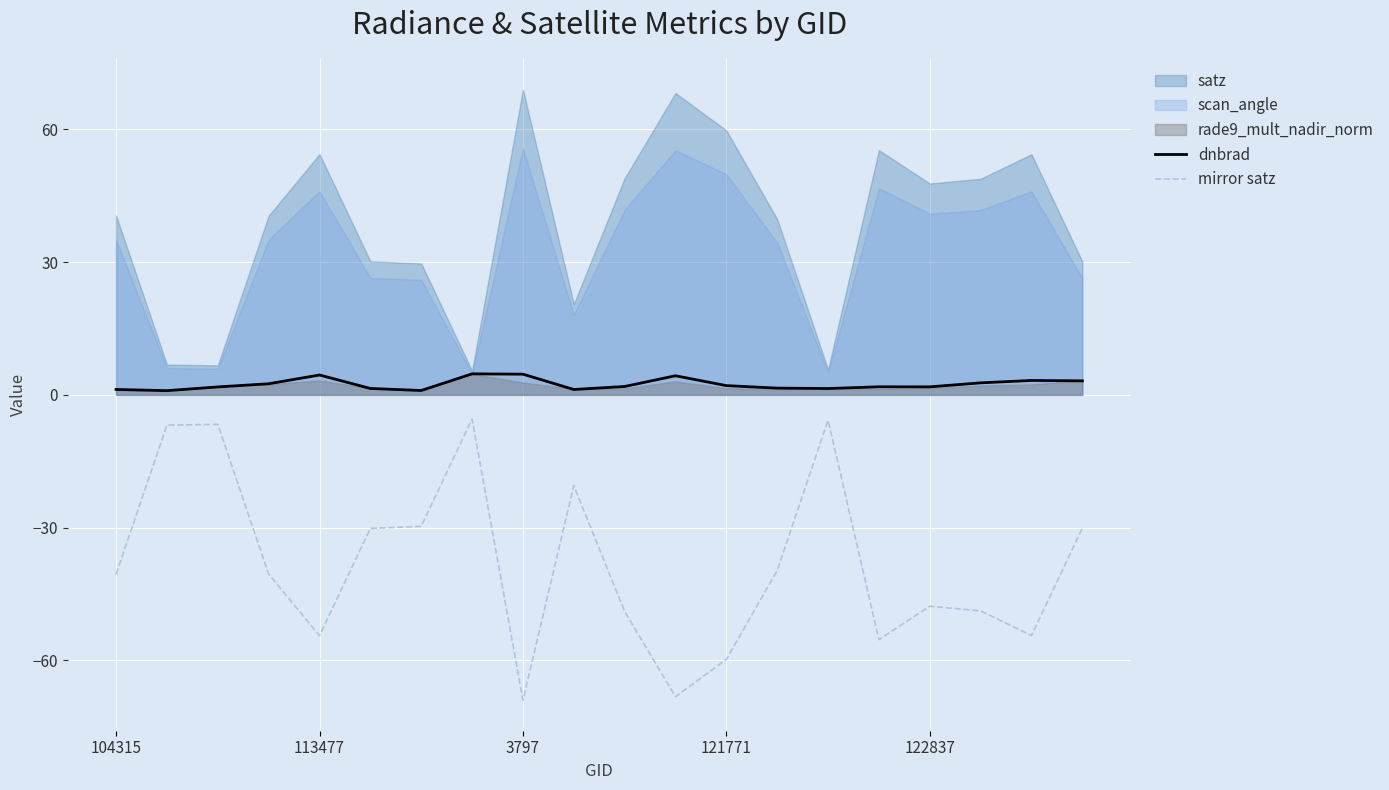

At how many categories does at least one series exceed -25?

20